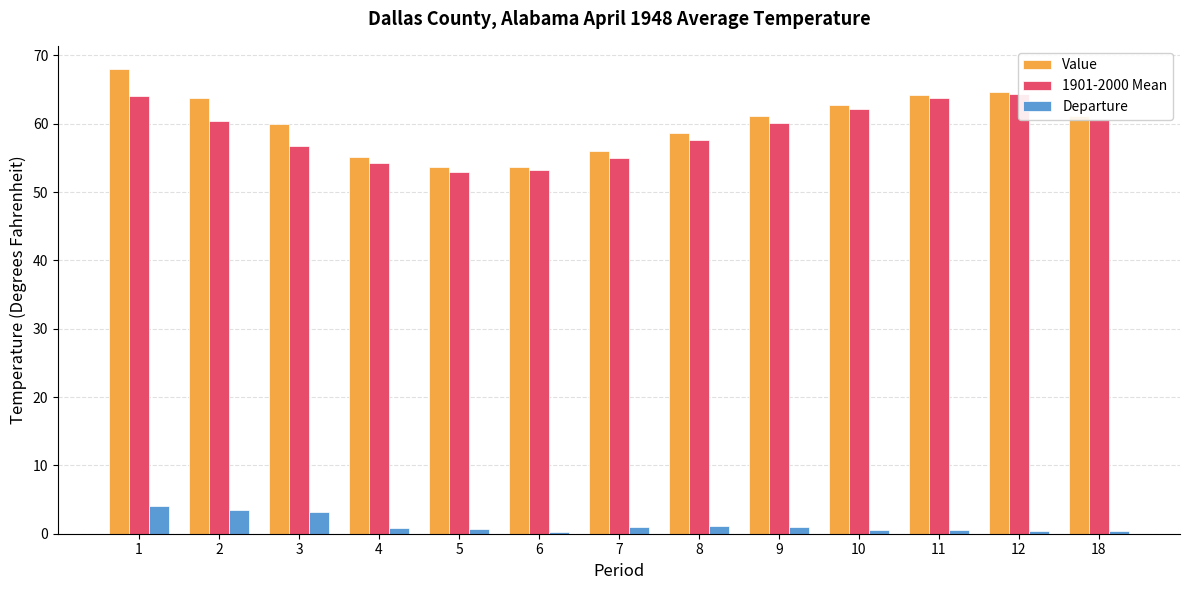

Is it true that Departure equals 1.5 at 3?

False